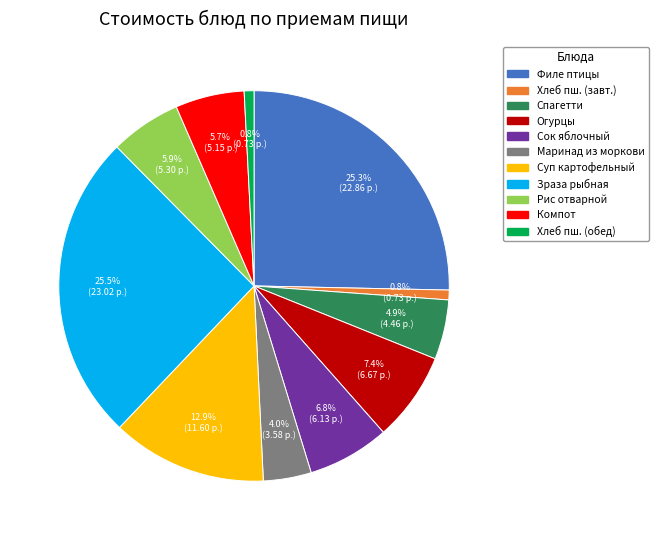

Does any single category account for the majority?

No